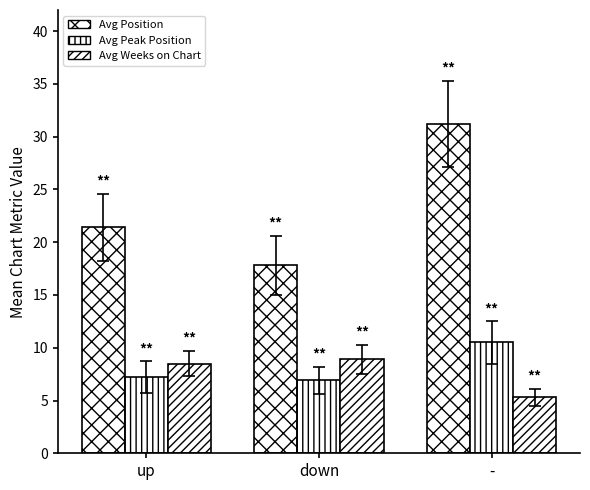

What is the sum of all Avg Weeks on Chart values?

22.7